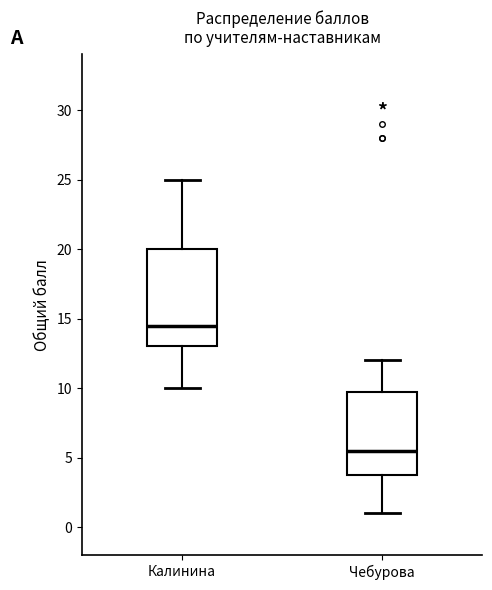

Where is the lower edge of the box for Чебурова on the y-axis? The values are not printed on the chart, so give them approximately, as read against the axis.

4.0